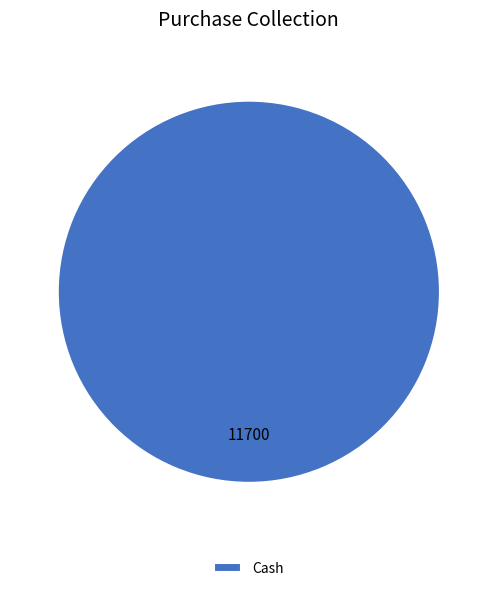

Is Cash the majority of the pie?

Yes